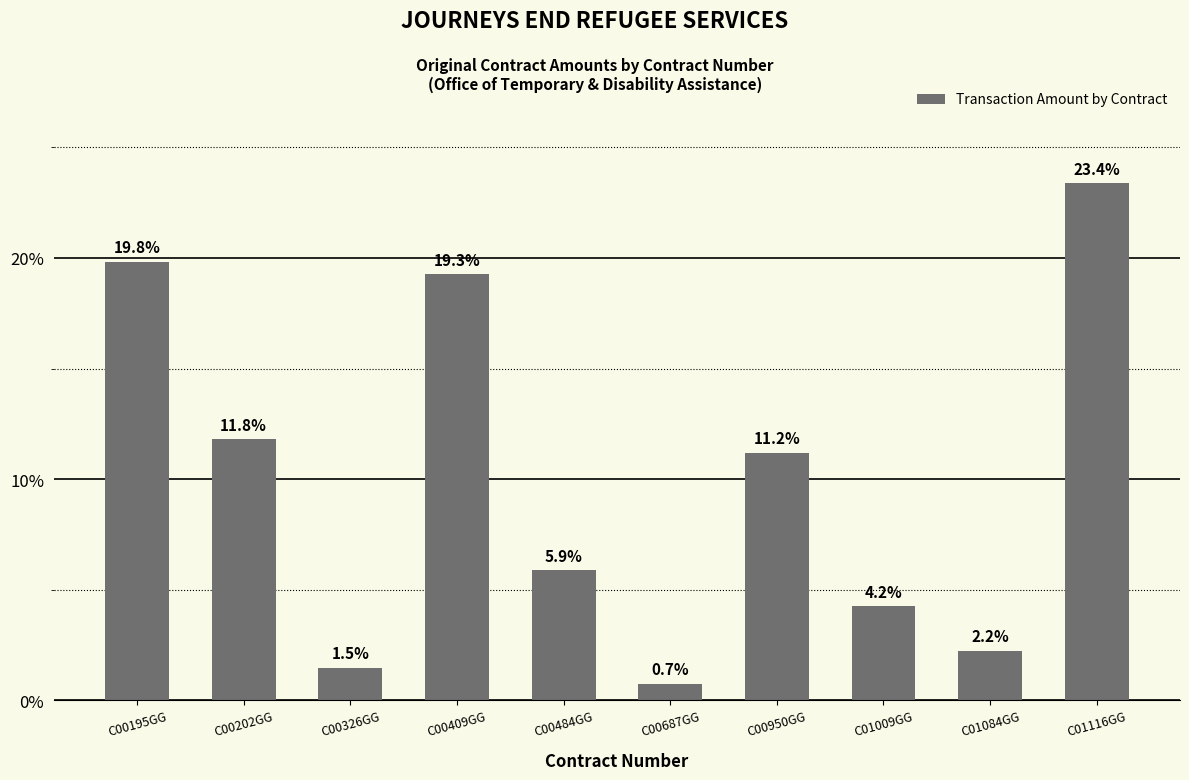

What is the label of the 9th bar from the right?

C00202GG